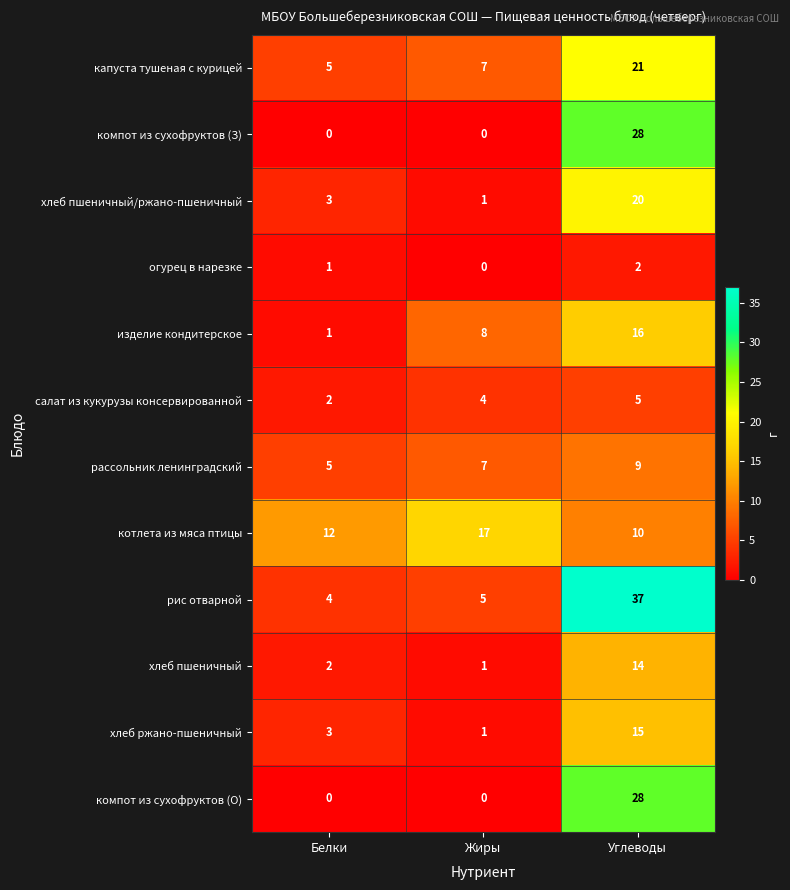

Which series changed the most between Жиры and Углеводы?

рис отварной